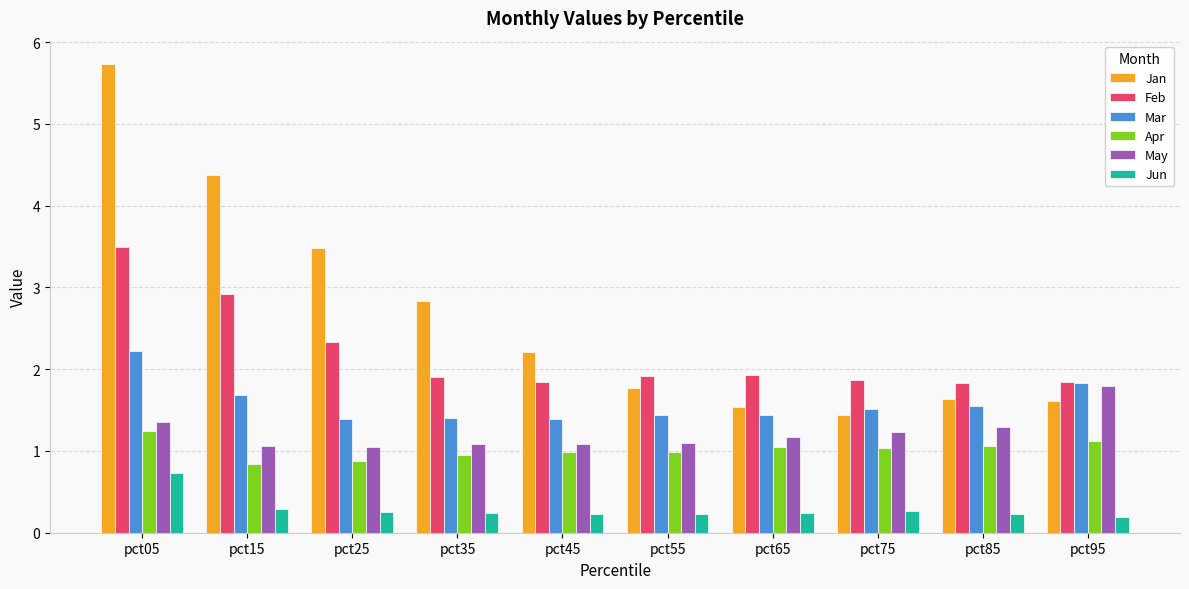

What is the approximate value of Mar at pct25?

1.4